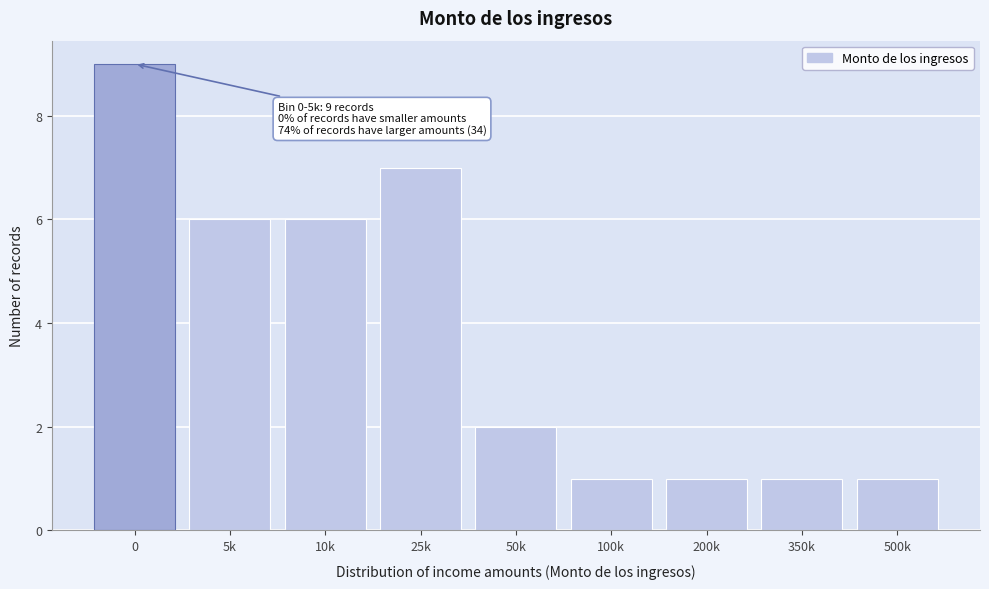

Reading left to right, extract all data points from this chart.

0=9	5k=6	10k=6	25k=7	50k=2	100k=1	200k=1	350k=1	500k=1